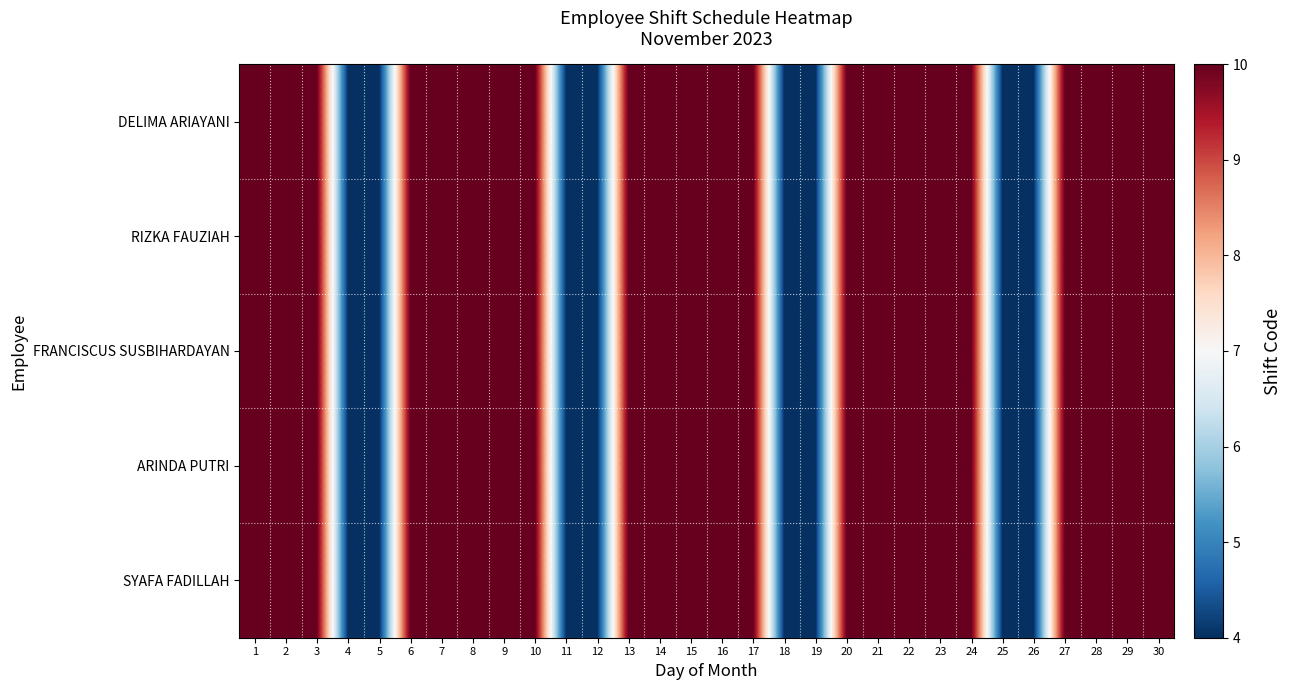

At which category does the chart reach its minimum across all series?

4